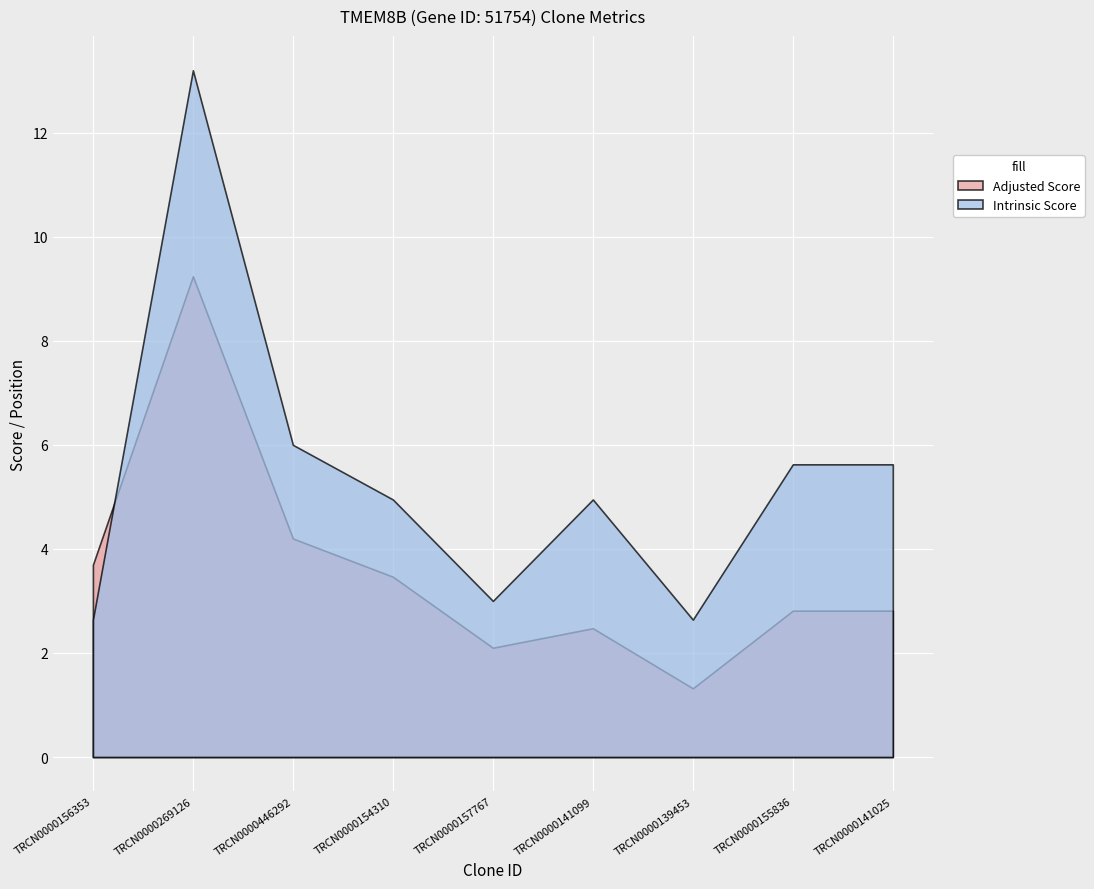

The Intrinsic Score series shows 6.0 at TRCN0000446292. True or false?

True